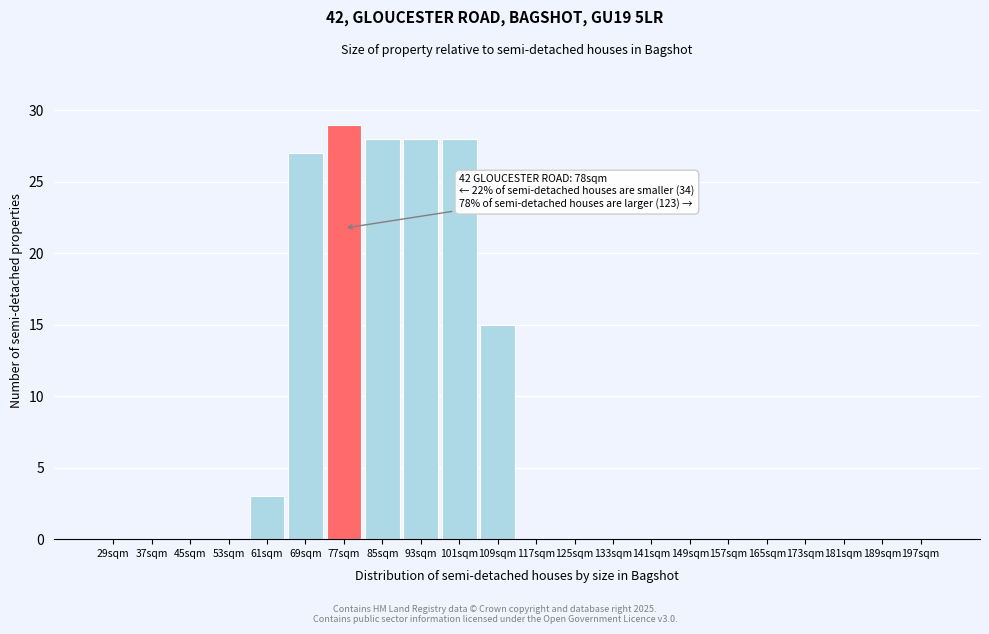

Reading left to right, transcribe all the data shown in this chart.

29sqm=0	37sqm=0	45sqm=0	53sqm=0	61sqm=3	69sqm=27	77sqm=29	85sqm=28	93sqm=28	101sqm=28	109sqm=15	117sqm=0	125sqm=0	133sqm=0	141sqm=0	149sqm=0	157sqm=0	165sqm=0	173sqm=0	181sqm=0	189sqm=0	197sqm=0